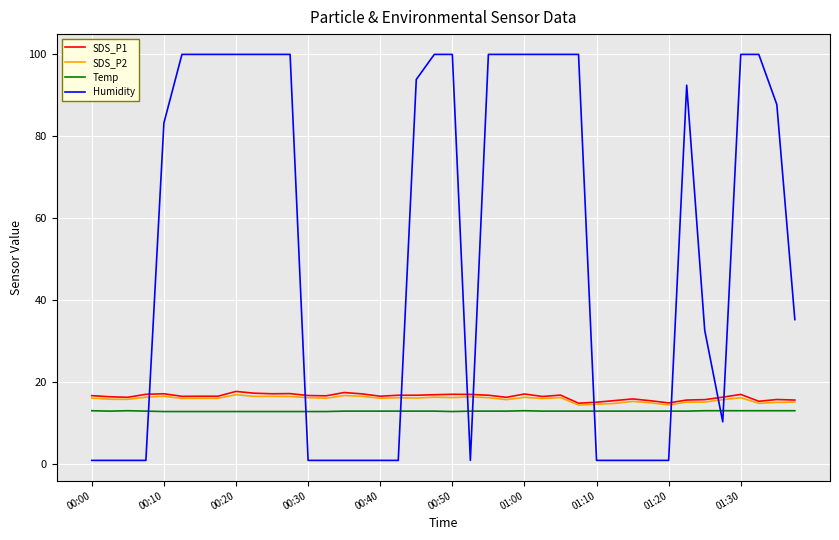

Which series has the largest range (max minus min)?

Humidity